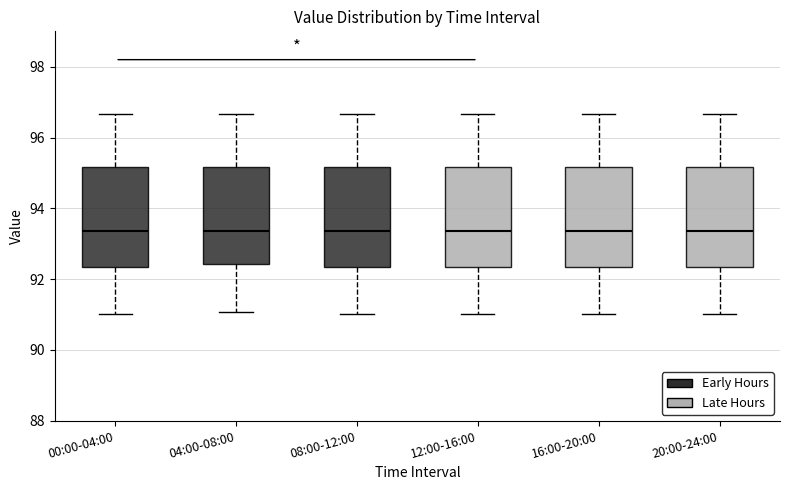

Reading left to right, read every box against the y-axis: the position of its median line, the range the box covers, and the ends of its whiskers. The values are not printed on the chart, so give them approximately, as read against the axis.

00:00-04:00: median 93.4, box 92.4 to 95.2, whiskers 91.0 to 96.6
04:00-08:00: median 93.4, box 92.4 to 95.2, whiskers 91.0 to 96.6
08:00-12:00: median 93.4, box 92.4 to 95.2, whiskers 91.0 to 96.6
12:00-16:00: median 93.4, box 92.4 to 95.2, whiskers 91.0 to 96.6
16:00-20:00: median 93.4, box 92.4 to 95.2, whiskers 91.0 to 96.6
20:00-24:00: median 93.4, box 92.4 to 95.2, whiskers 91.0 to 96.6